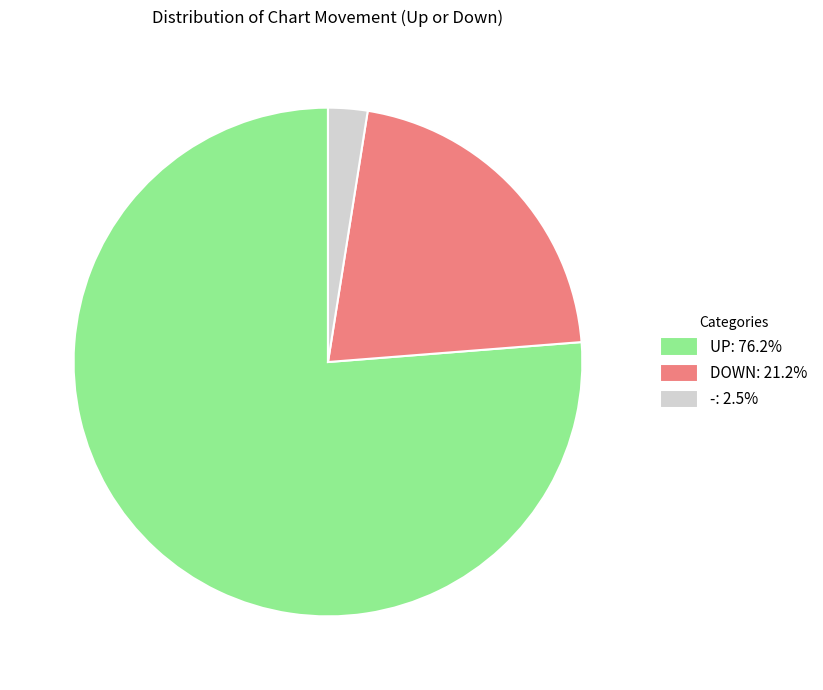

Approximately how many times larger is the value at DOWN: 21.2% compared to UP: 76.2%?

0.3